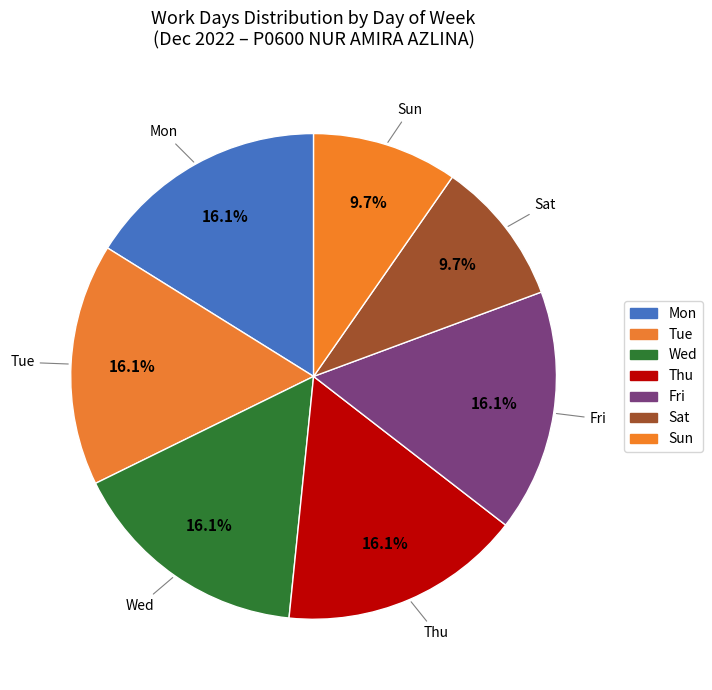

Which category has the biggest portion of the pie?

Mon